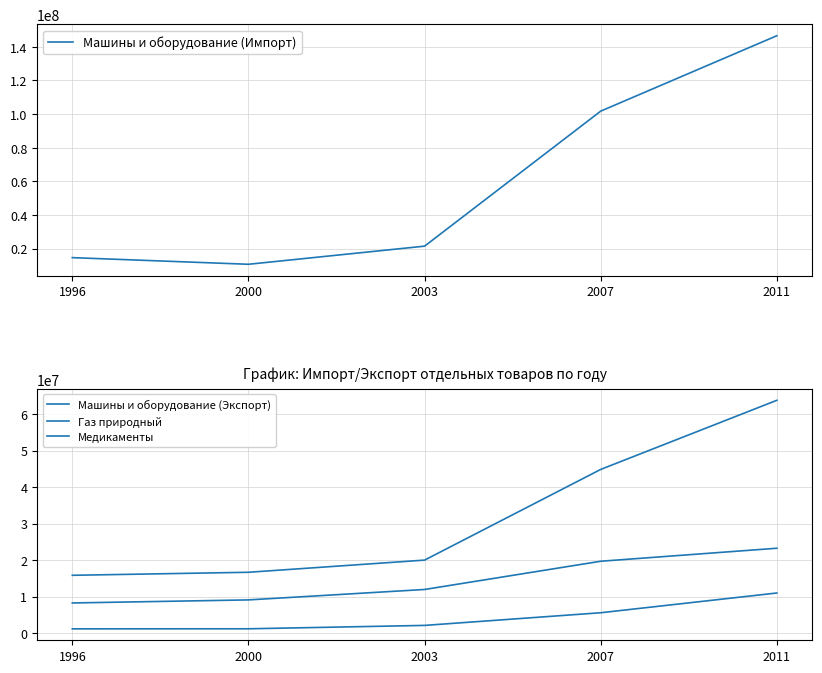

Reading left to right, what are all the values shown in this chart?

Машины и оборудование (Импорт): 1996=14602248	2000=10652576	2003=21431990	2007=101738882	2011=146593462
Машины и оборудование (Экспорт): 1996=8232402	2000=9070863	2003=11927402	2007=19666381	2011=23229776
Газ природный: 1996=15813404	2000=16643457	2003=19977098	2007=44834988	2011=63782072
Медикаменты: 1996=1136634	2000=1154397	2003=2080973	2007=5551671	2011=10963085